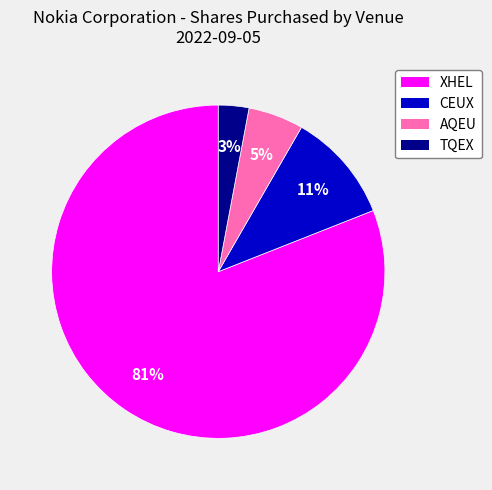

Which slice is the largest?

XHEL